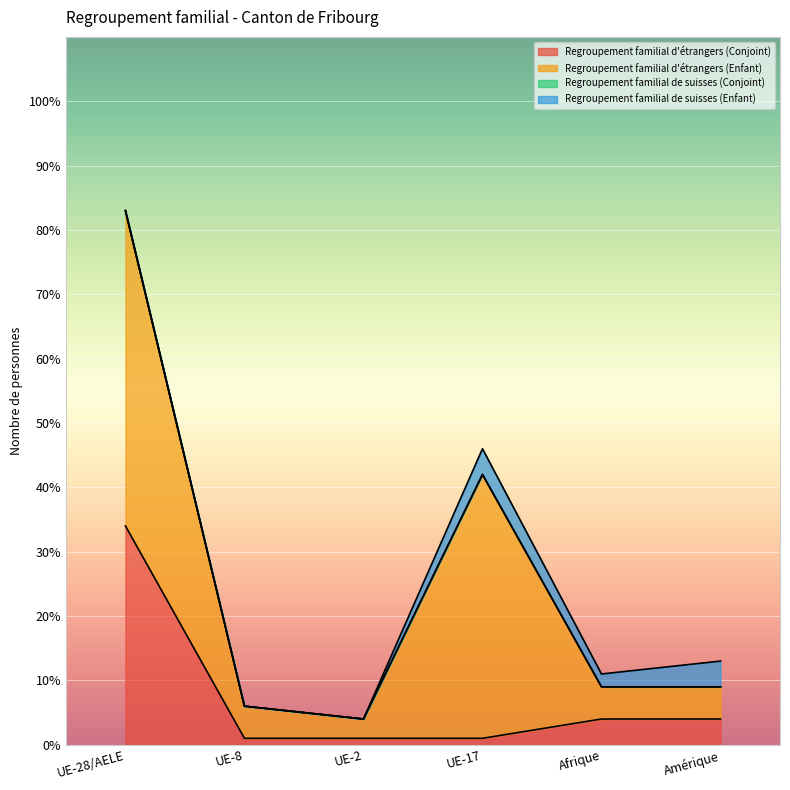

What is the greatest value displayed?

49